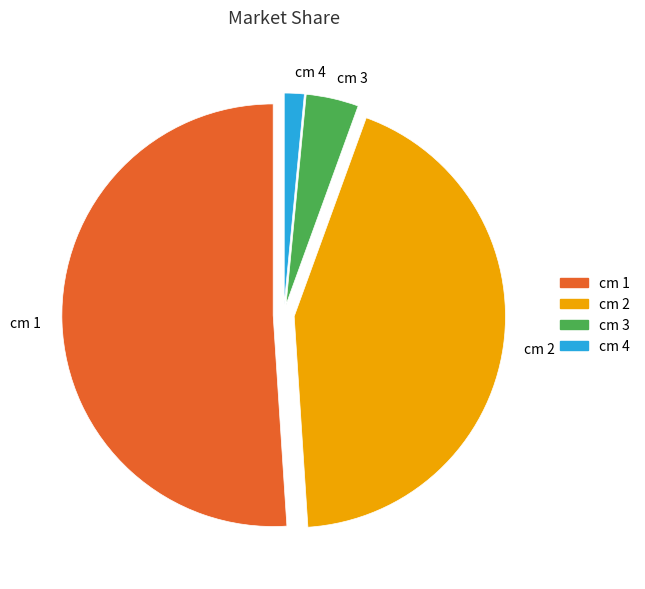

Rank the categories by value from highest to lowest.

cm 1, cm 2, cm 3, cm 4